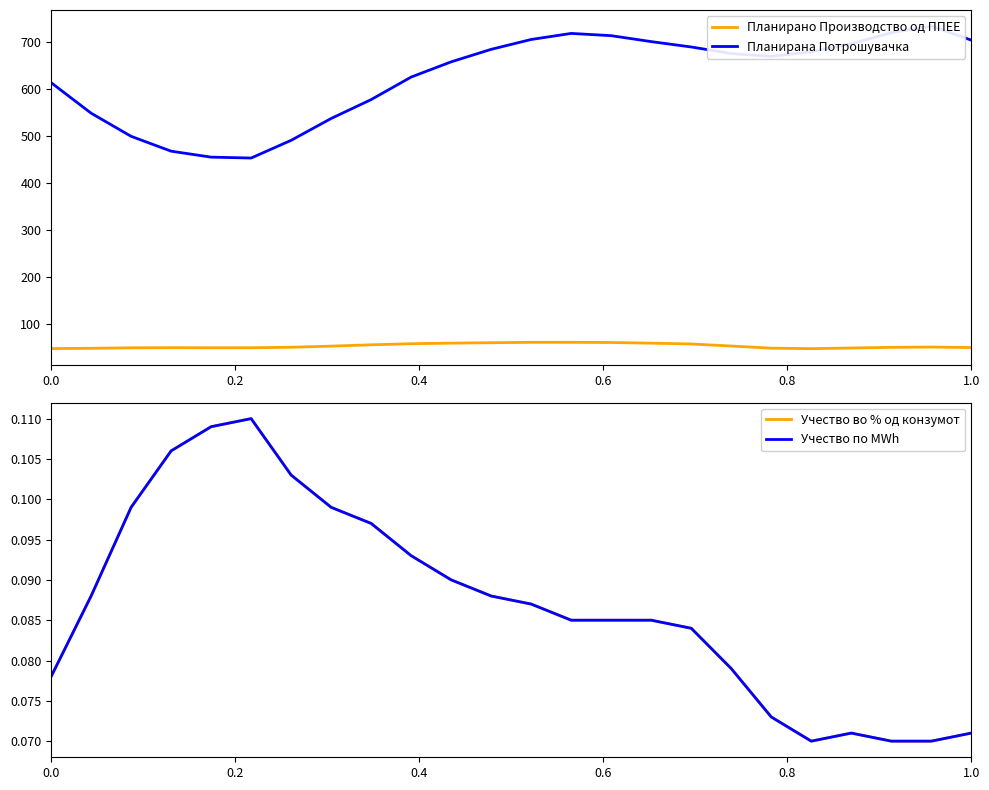

How many lines are shown in the chart?

4